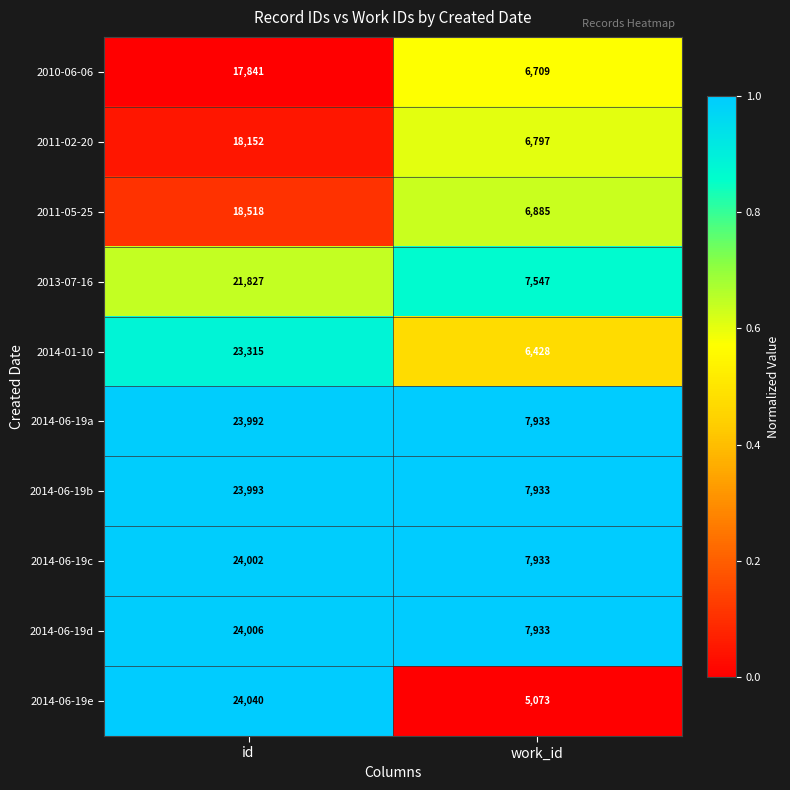

Which category has the lowest value across all series?

work_id